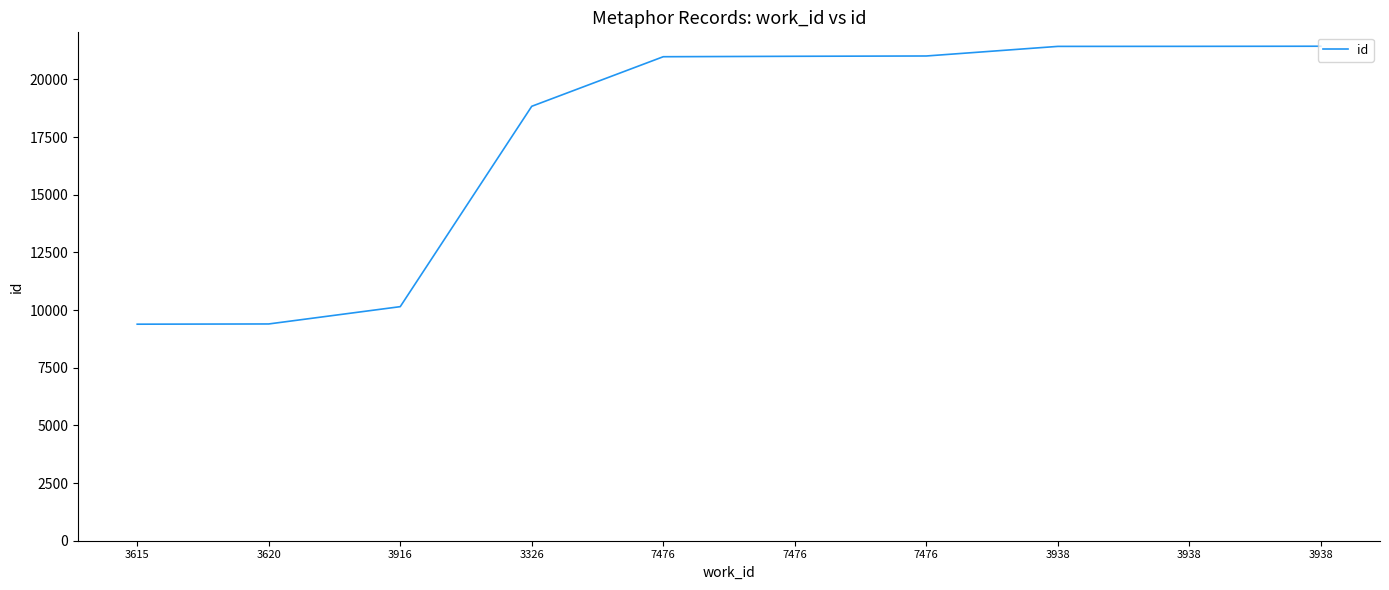

Rank the categories by value from lowest to highest.

3615, 3620, 3916, 3326, 7476, 7476, 7476, 3938, 3938, 3938